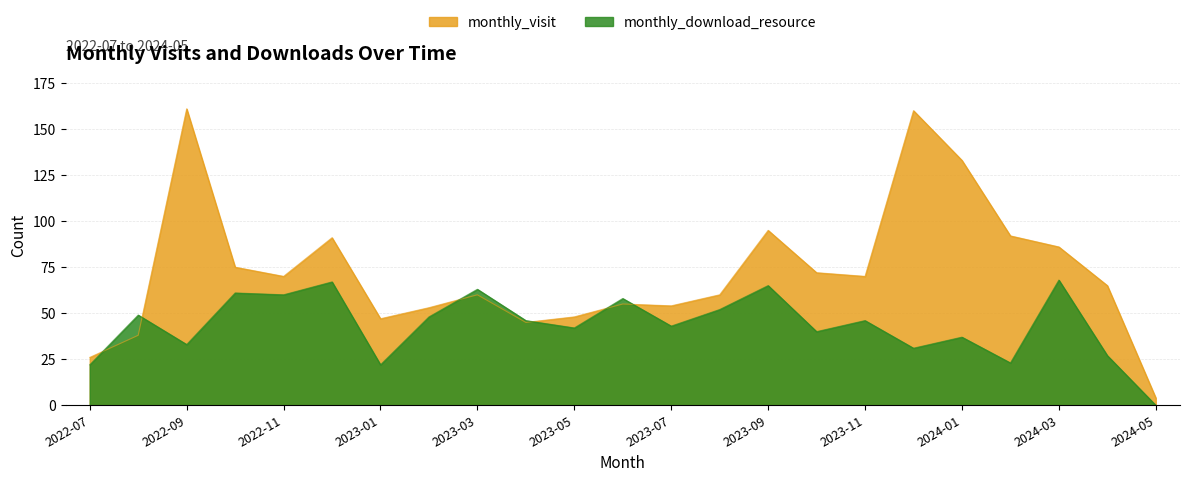

Reading left to right, extract all data points from this chart.

monthly_visit: 26	38	161	75	70	91	47	53	60	45	48	55	54	60	95	72	70	160	133	92	86	65	4
monthly_download_resource: 22	49	33	61	60	67	22	48	63	46	42	58	43	52	65	40	46	31	37	23	68	27	0